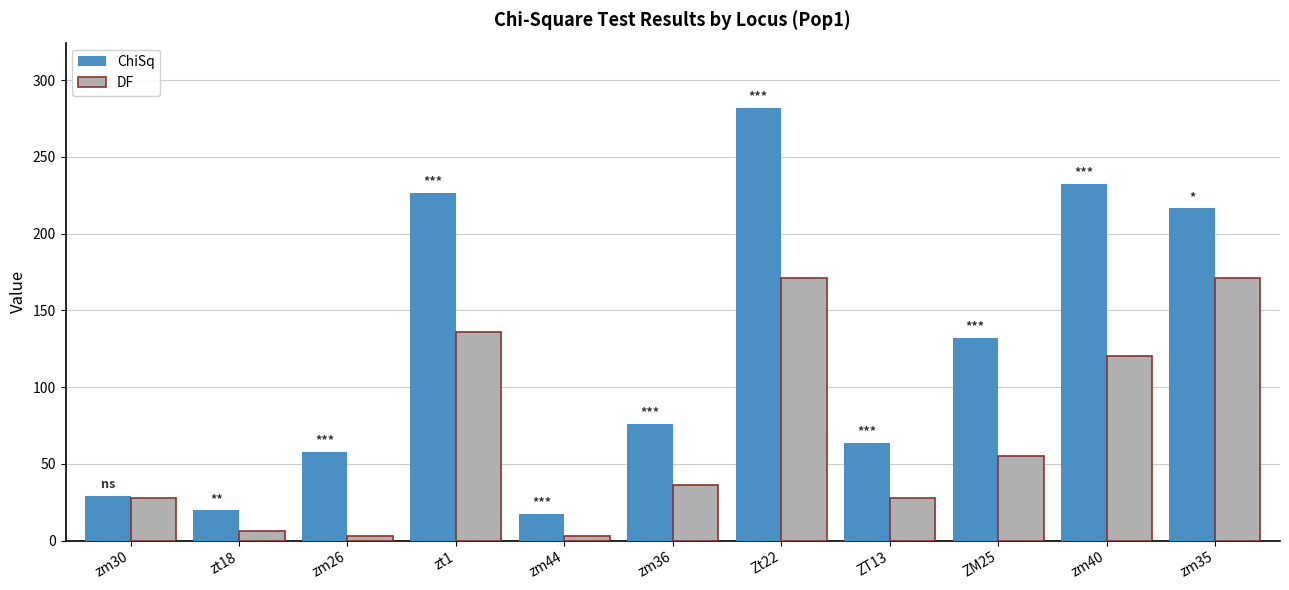

At which label does ChiSq first exceed 75?

zt1